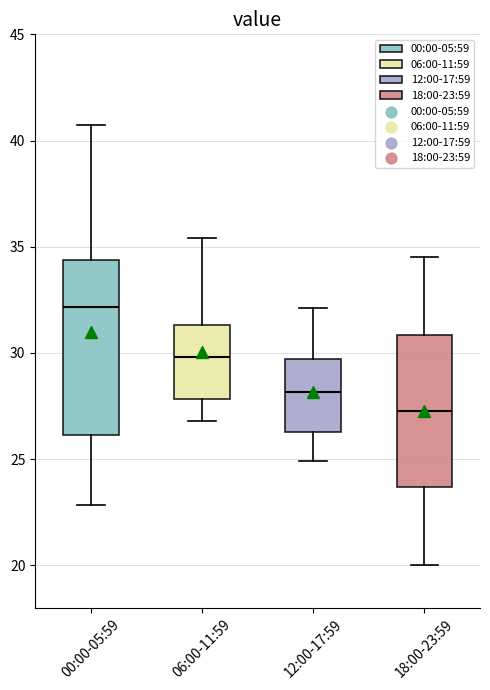

Which box has the highest median line?

00:00-05:59